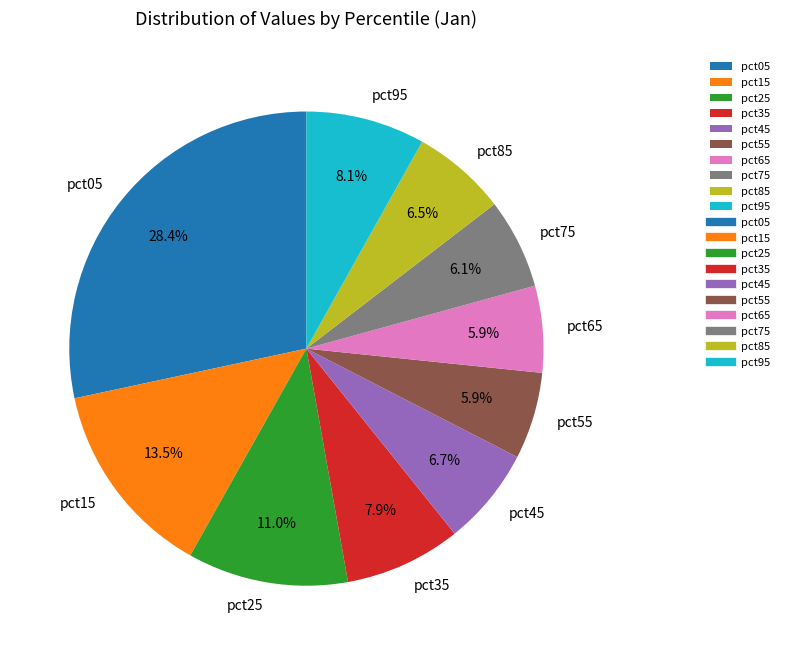

True or false: pct05 accounts for 28% of the total.

True